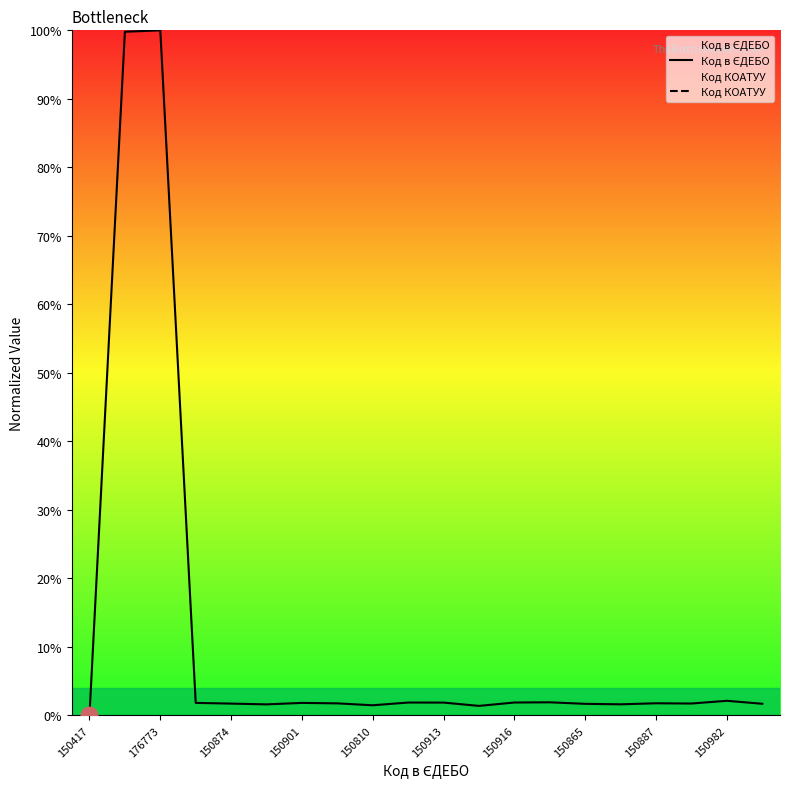

At which label does Код в ЄДЕБО first exceed 1?

176773